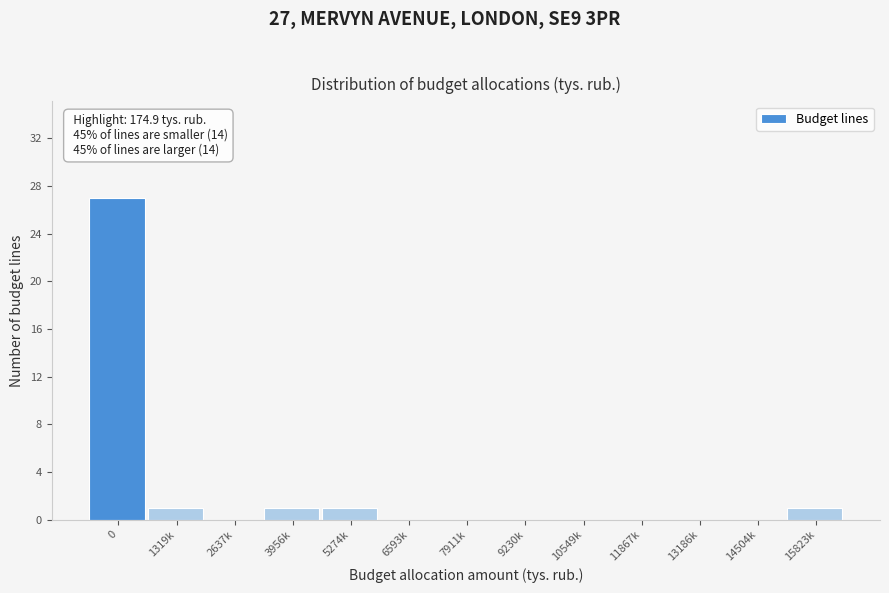

Reading right to left, extract all data points from this chart.

15823k=1	14504k=0	13186k=0	11867k=0	10549k=0	9230k=0	7911k=0	6593k=0	5274k=1	3956k=1	2637k=0	1319k=1	0=27